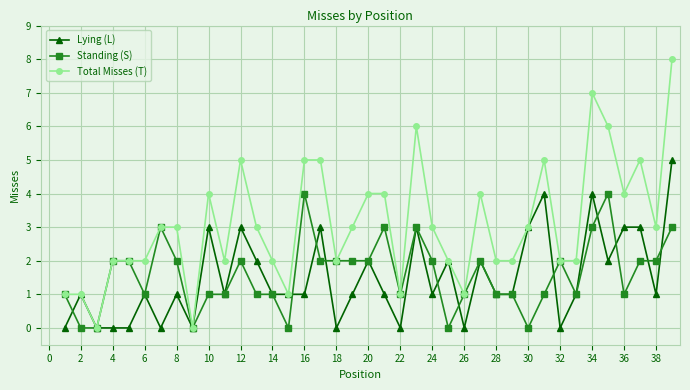

Which series has the largest range (max minus min)?

Total Misses (T)